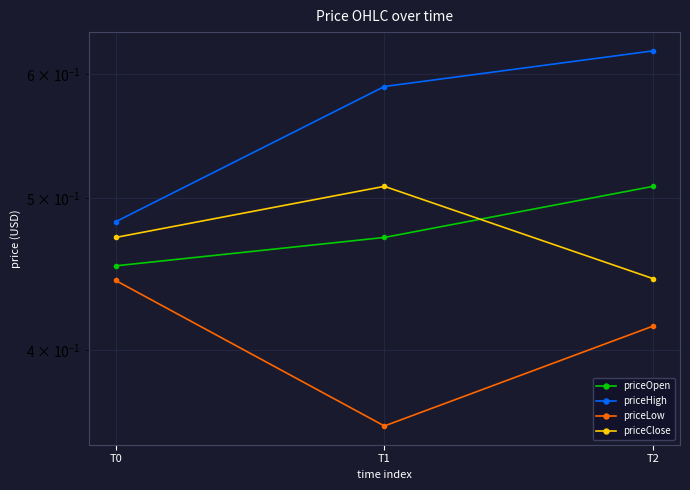

Which series has the largest total across all categories?

priceHigh